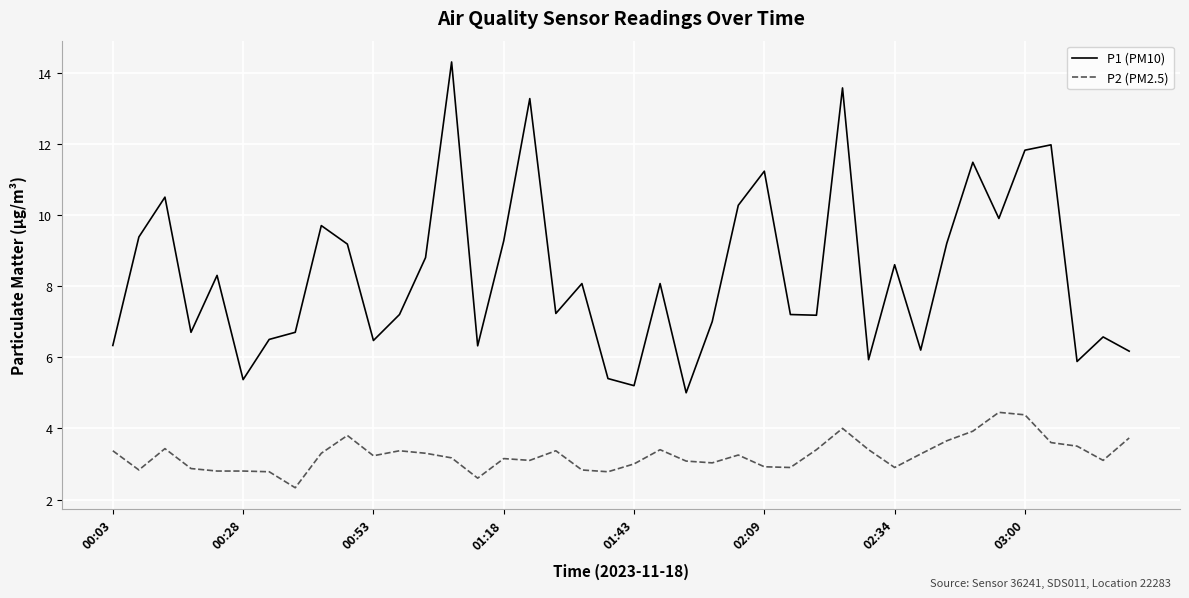

True or false: P1 (PM10) and P2 (PM2.5) intersect in this chart.

False